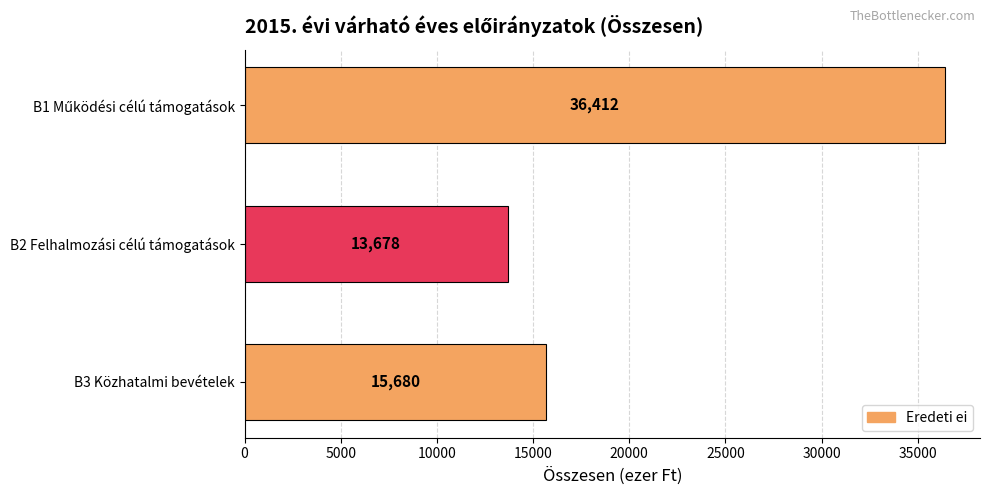

What is the approximate value at B2 Felhalmozási célú támogatások, to the nearest 100?

13700